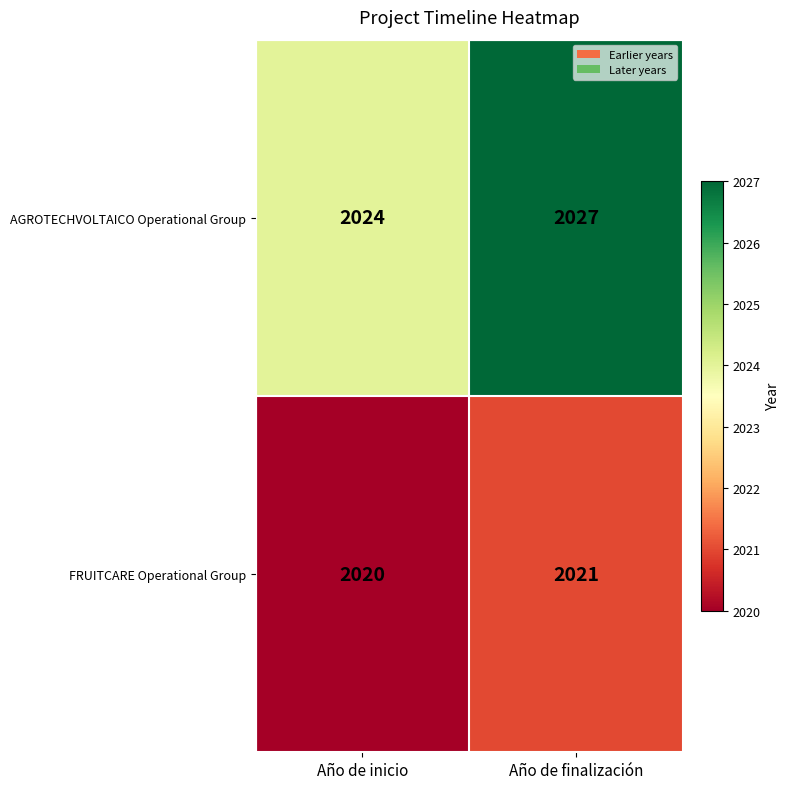

The FRUITCARE Operational Group series shows 2020 at Año de inicio. True or false?

True